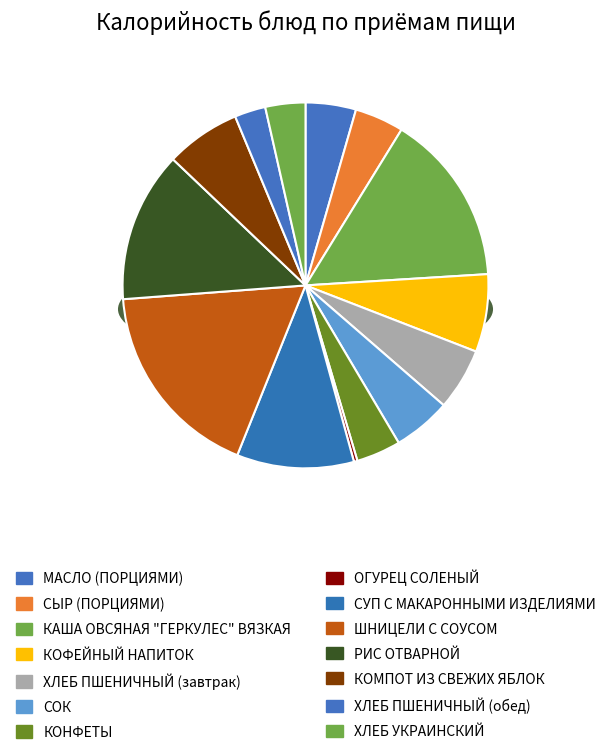

Combined, do ШНИЦЕЛИ С СОУСОМ and КОФЕЙНЫЙ НАПИТОК account for over 50%?

No